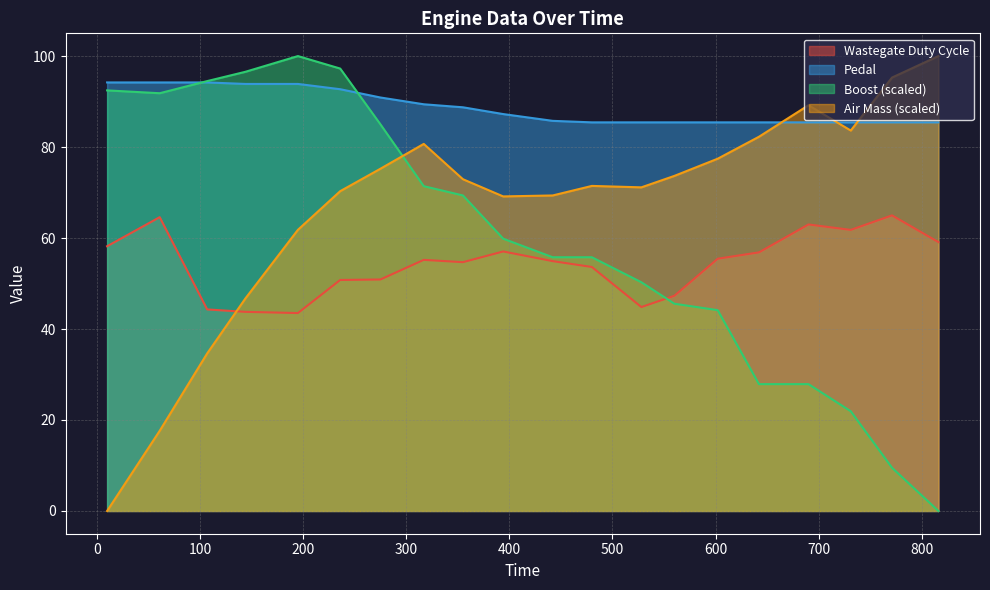

True or false: Air Mass has a value of 73.7 at 560.

True